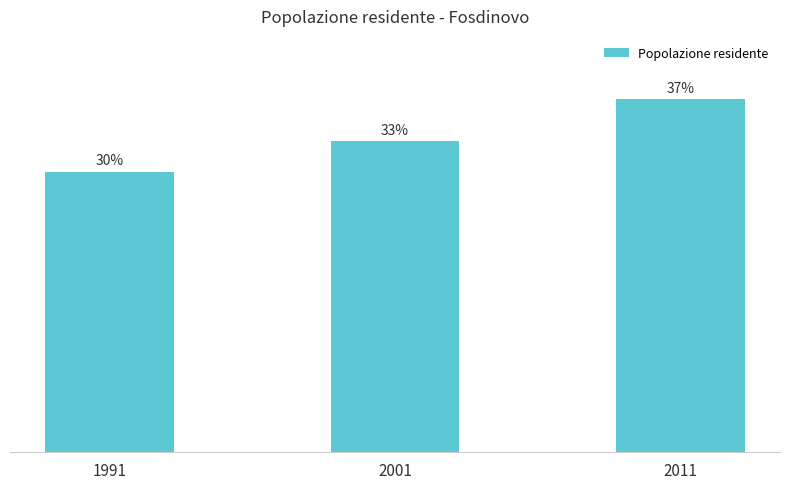

Count the values in the range 3949 to 4971.

3